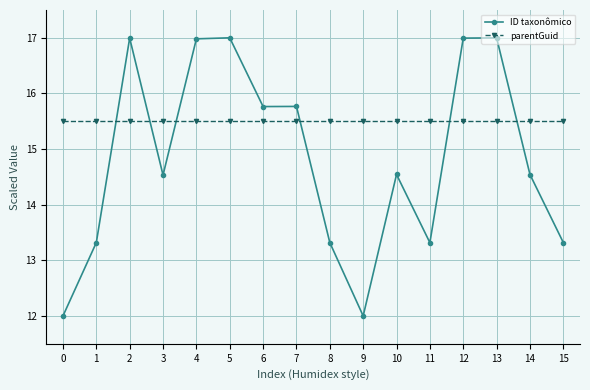

The parentGuid series shows 7.6 at 12. True or false?

False